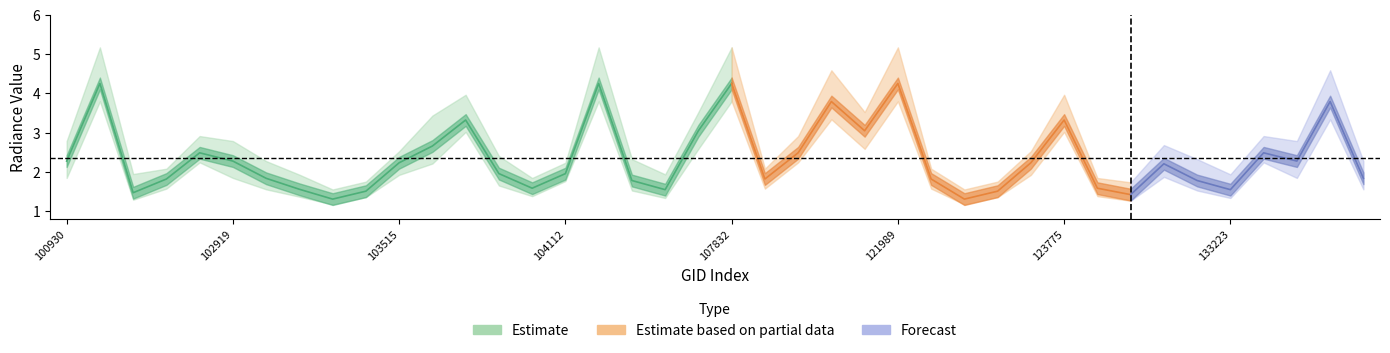

What is the value of the rade9_bin_mdn point at the 23rd from the left?

2.5